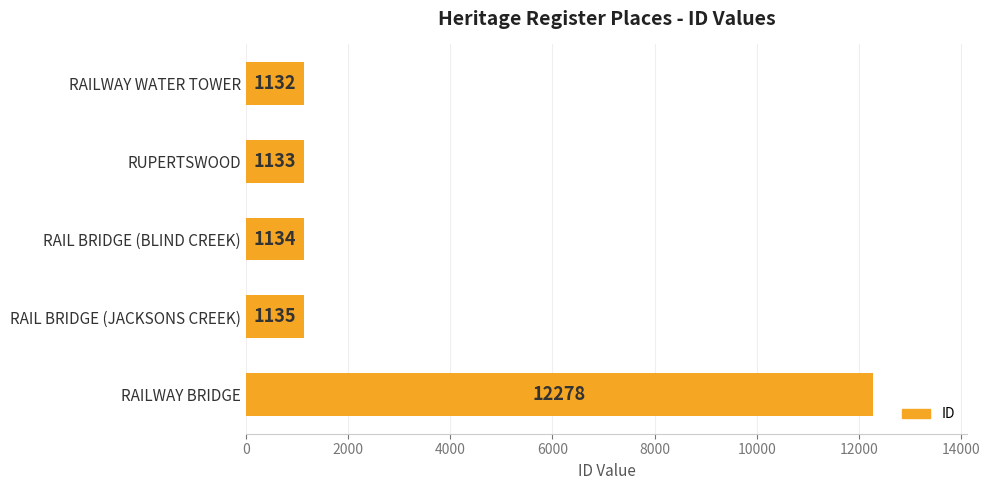

What is the ratio of the value at RAIL BRIDGE (BLIND CREEK) to the value at RAILWAY WATER TOWER?

1.0